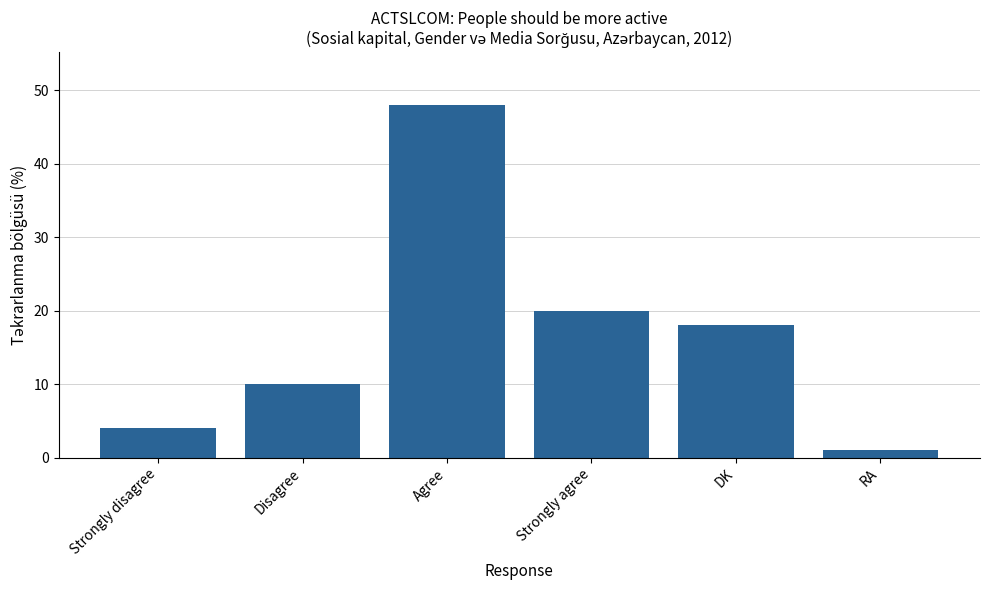

What is the ratio of the value at Strongly disagree to the value at DK?

0.2